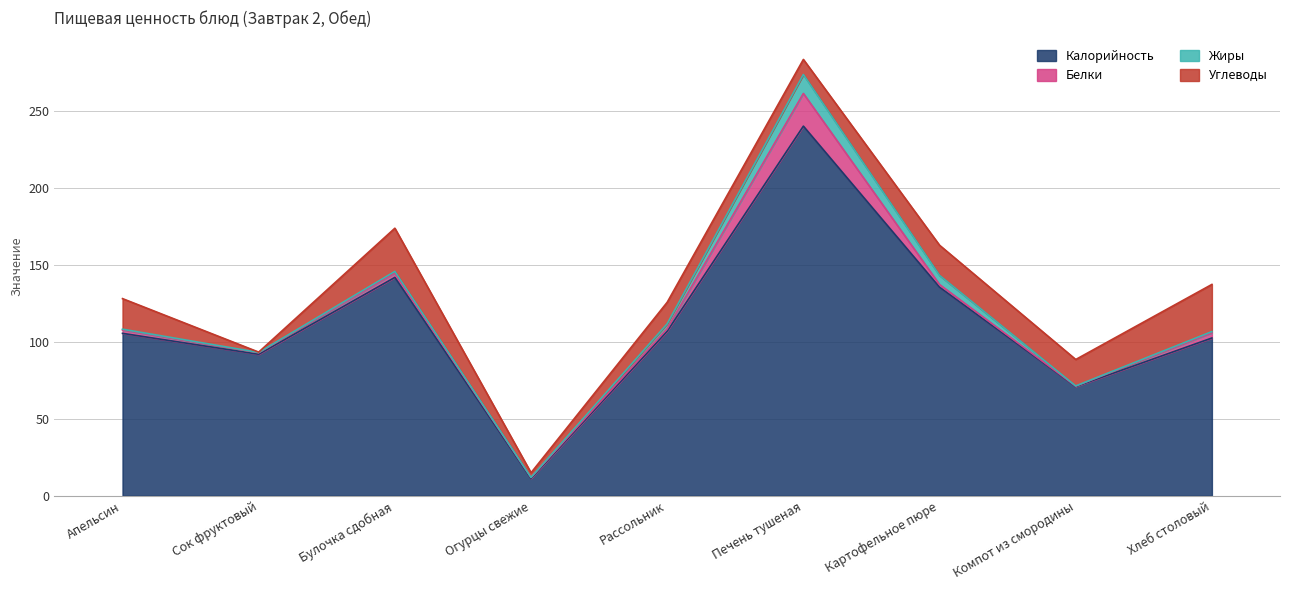

At which label does Белки reach its peak?

Печень тушеная